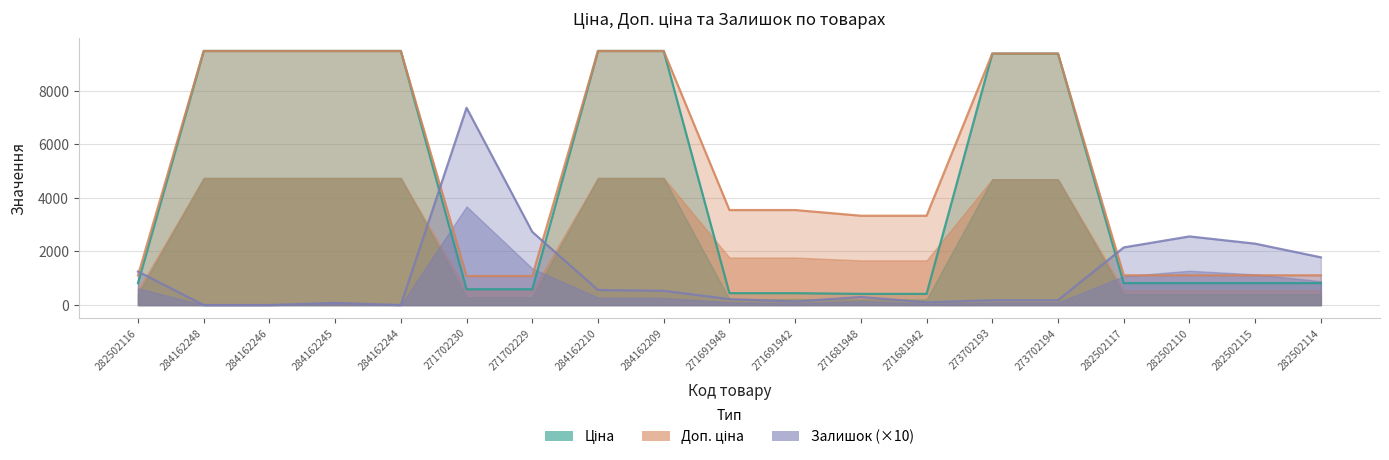

Which has a higher value, 271702230 or 271691948?

271702230